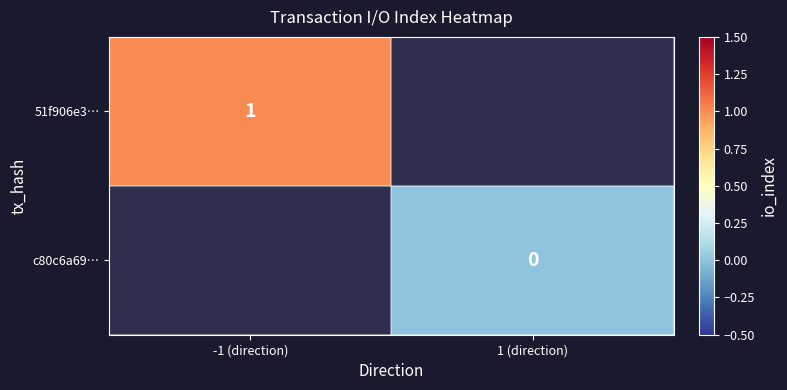

The value of 51f906e3… at -1 (direction) is 1. True or false?

True